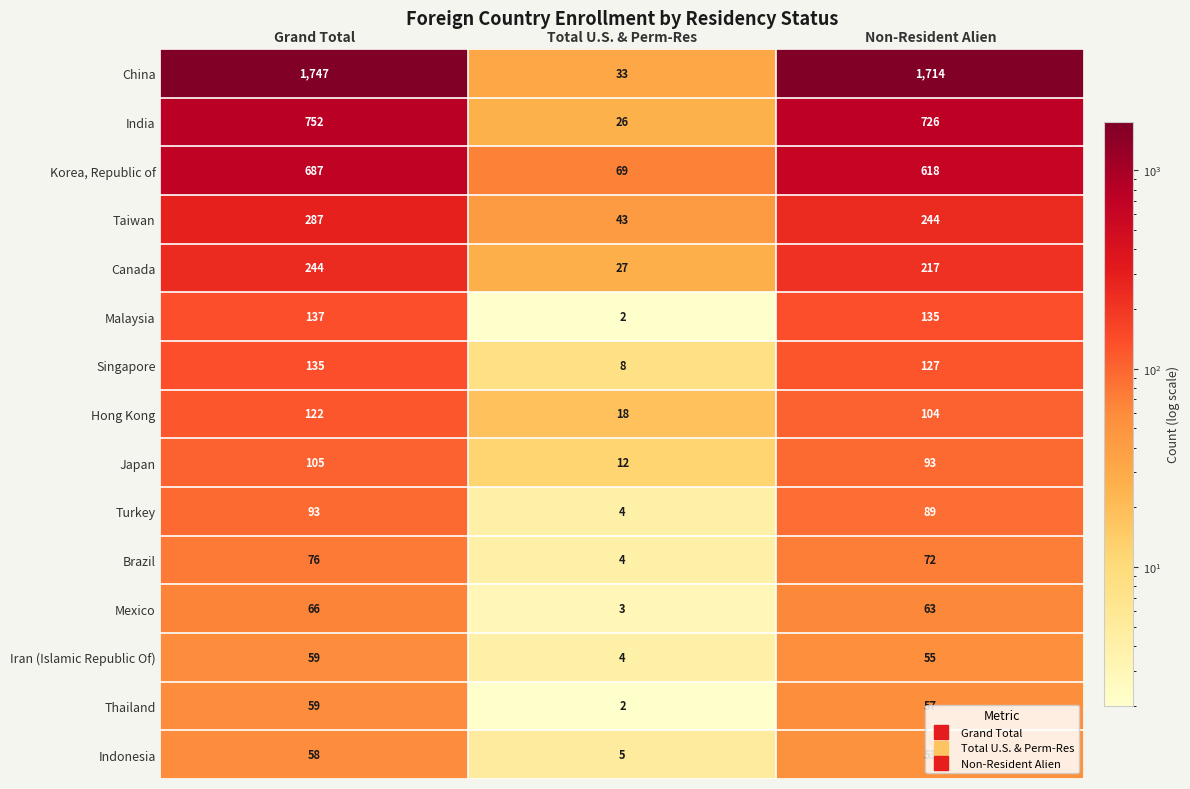

What is the minimum value shown in the chart?

2